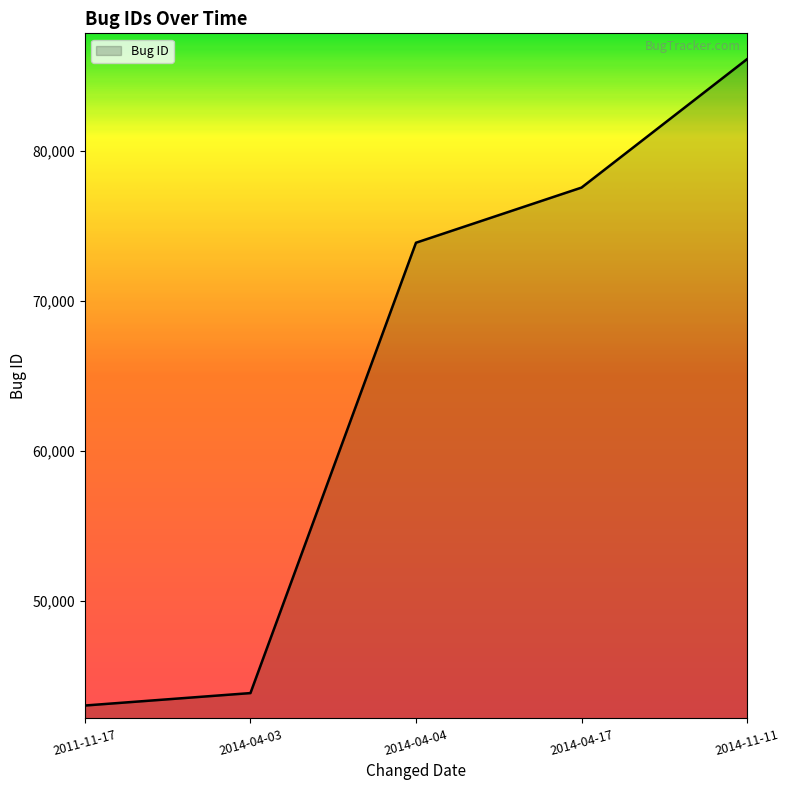

What is the change in value from 2011-11-17 to 2014-04-17?

+34563